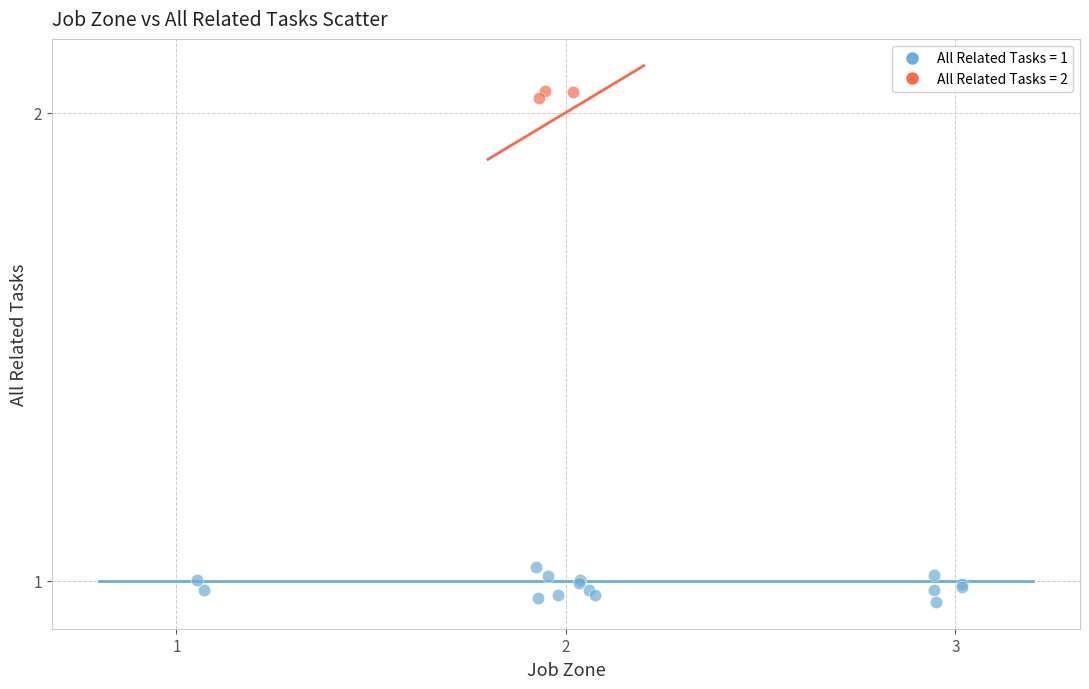

Which series reaches the maximum Y coordinate?

All Related Tasks = 2